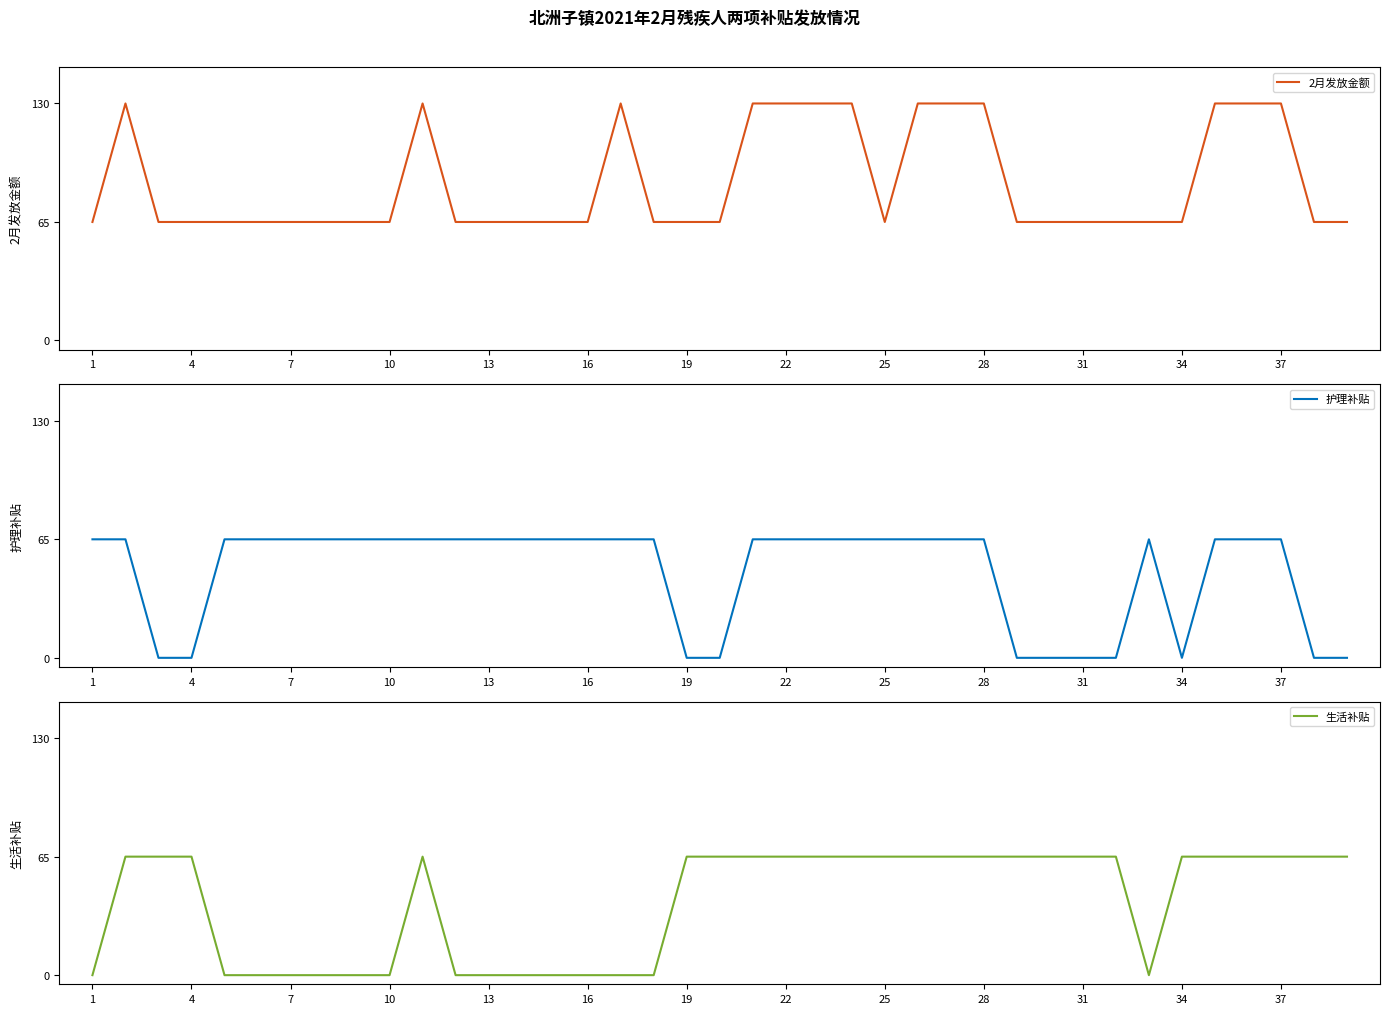

Rank the series by their maximum value, from lowest to highest.

护理补贴, 生活补贴, 2月发放金额